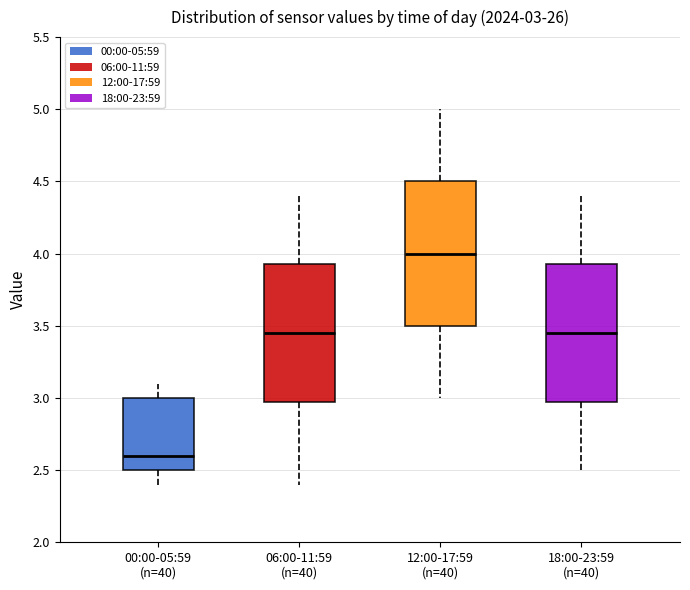

Which box's median line is the lowest?

00:00-05:59 (n=40)